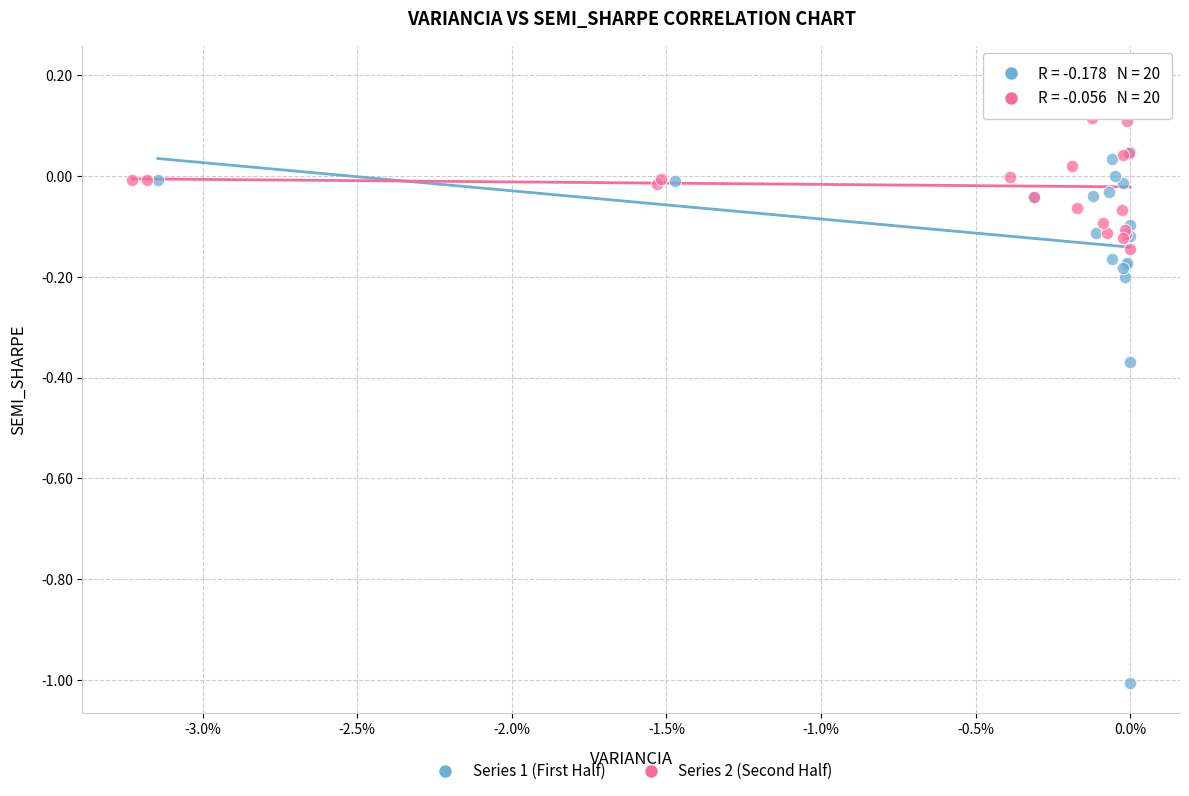

Which series has the widest spread of Y values?

Series 1 (First Half)